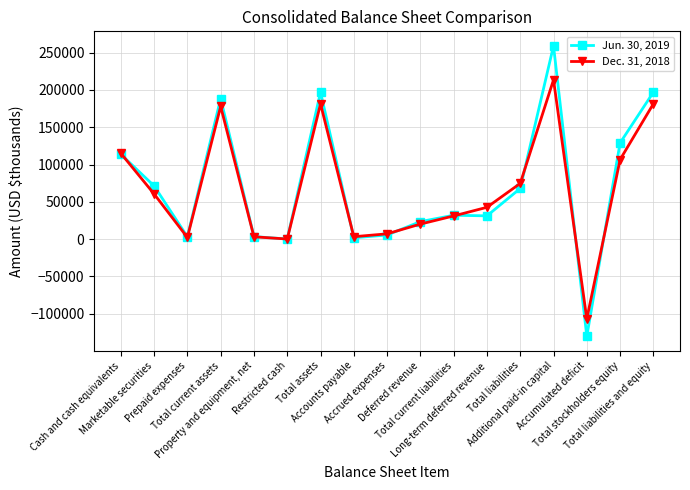

At which category is the sum across all series the highest?

Additional paid-in capital